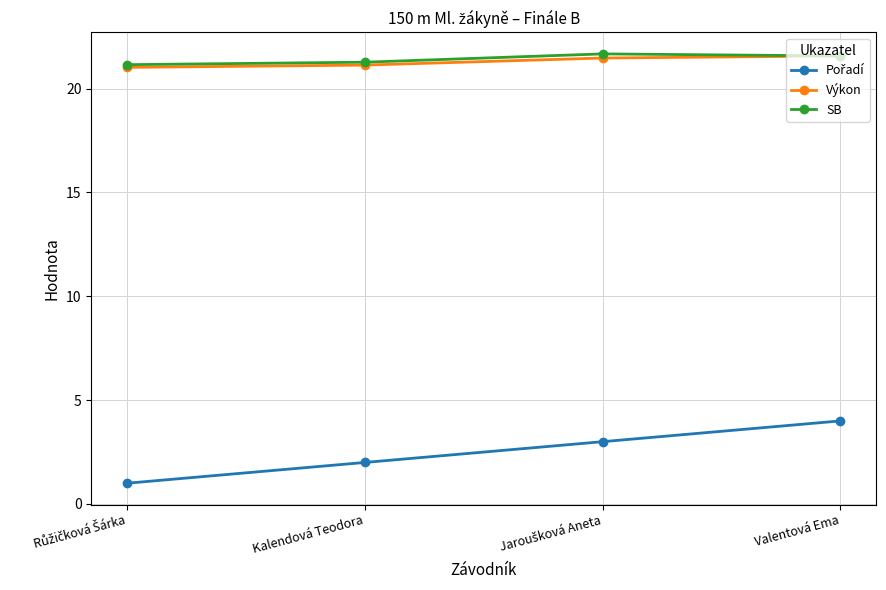

What is the greatest value displayed?

21.7